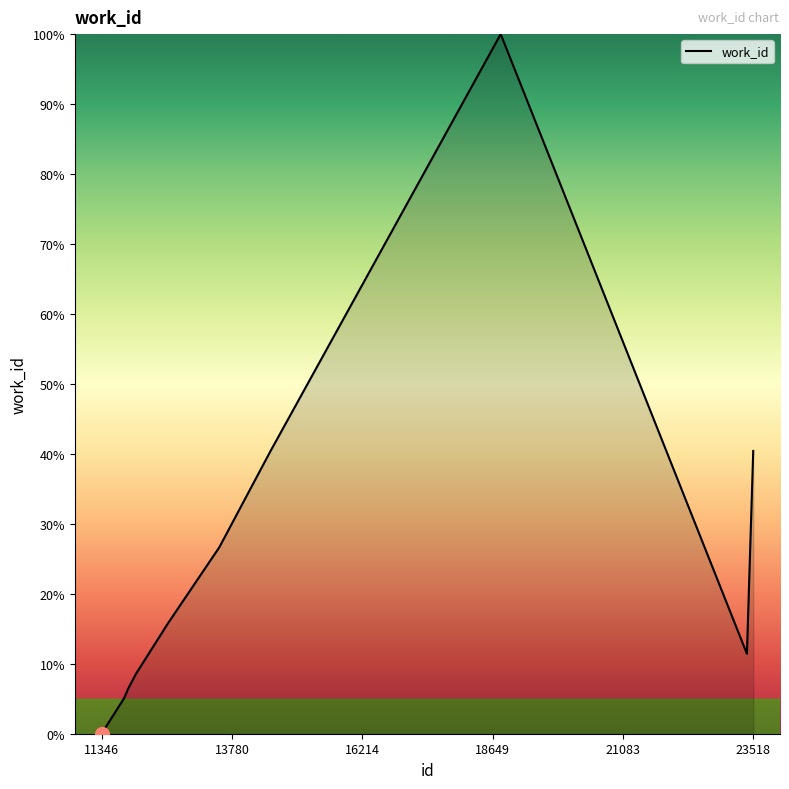

What is the maximum value shown in the chart?

100.0